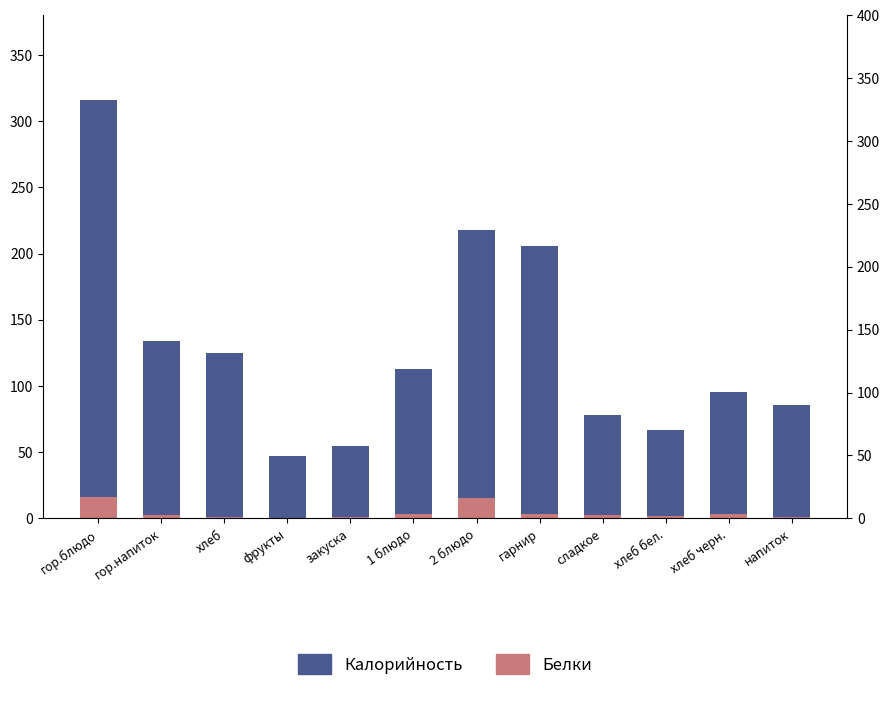

Reading right to left, what are all the values shown in this chart?

Калорийность: 86.0	95.2	67.0	78.0	206.0	218.0	112.8	54.7	47.0	125.0	134.0	316.2
Белки: 1.0	3.2	2.0	2.8	3.6	15.7	3.1	1.0	0.4	1.3	2.9	15.9